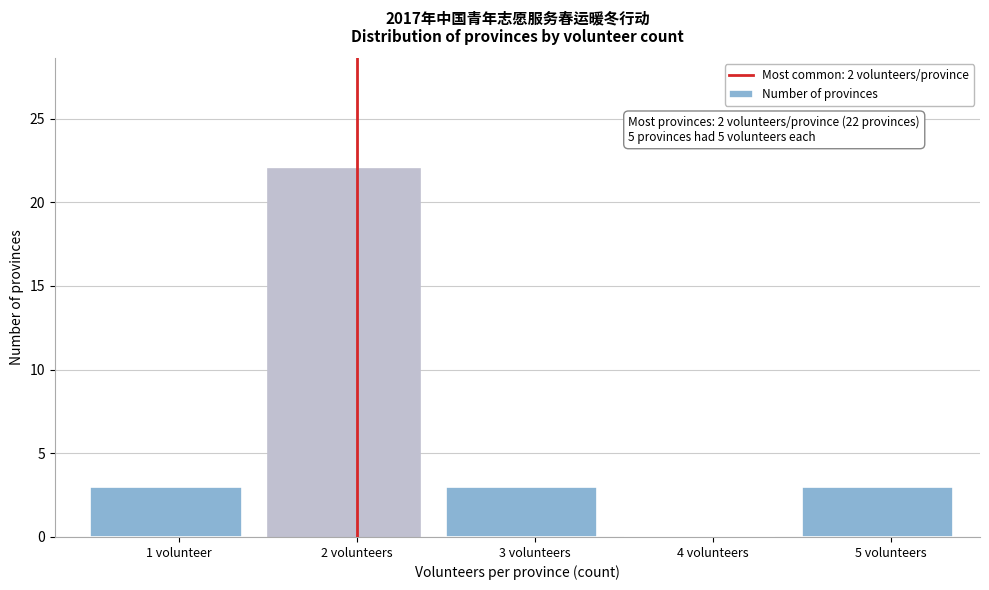

Reading right to left, transcribe all the data shown in this chart.

5 volunteers=3	4 volunteers=0	3 volunteers=3	2 volunteers=22	1 volunteer=3